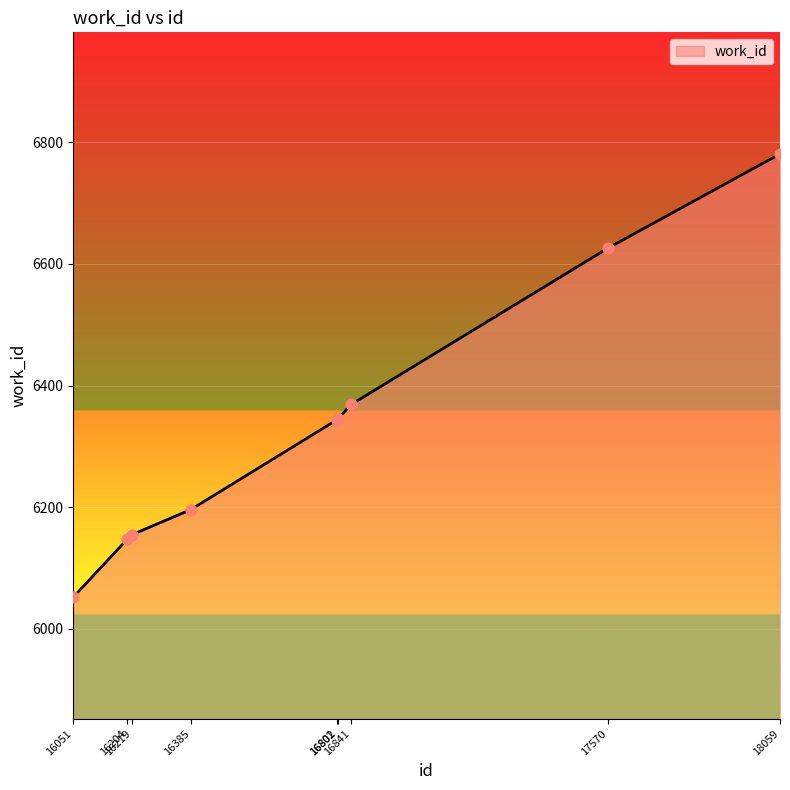

What is the change in value from 16801 to 16802?

+1